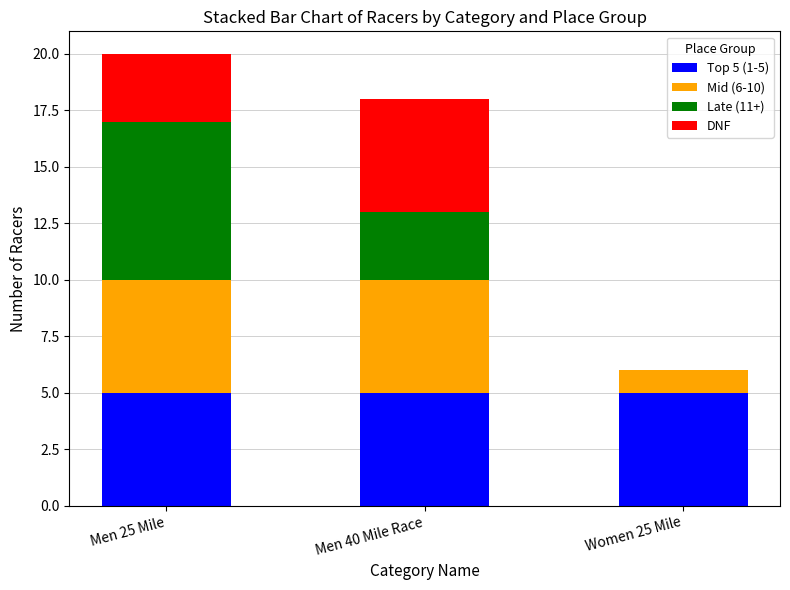

What is the total value across all series at Men 25 Mile?

20